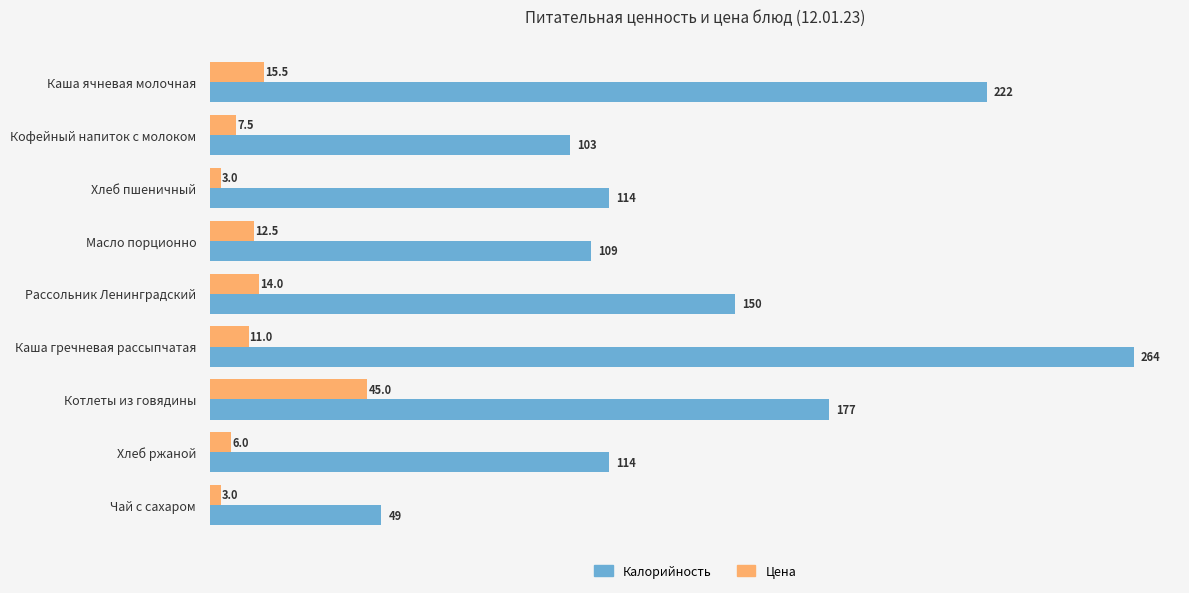

Rank the series by their average value, from lowest to highest.

Цена, Калорийность